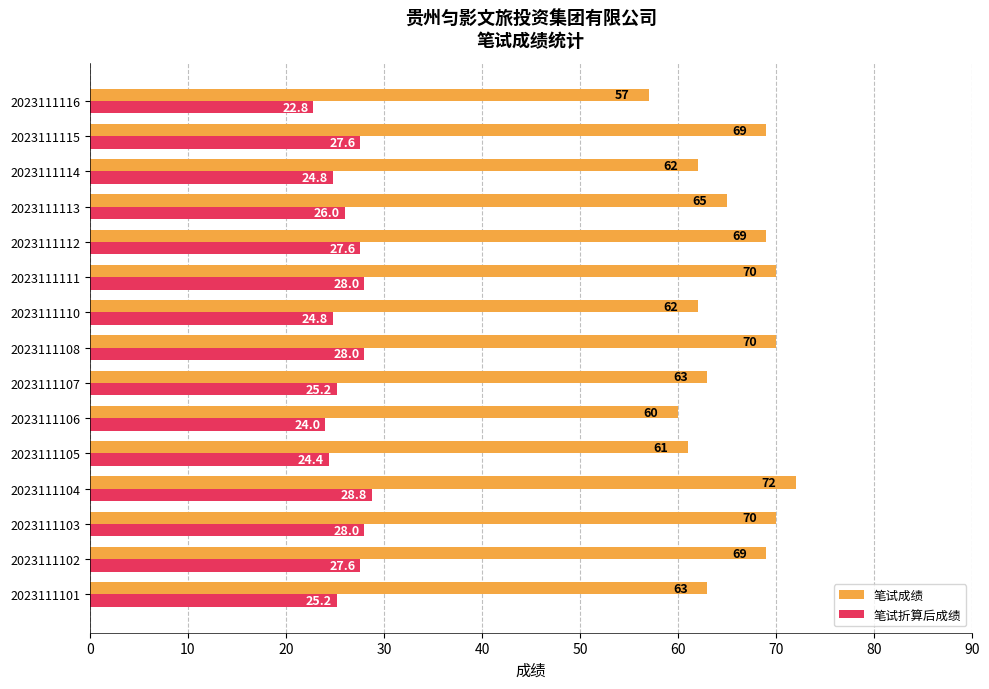

Which series has the widest spread of values?

笔试成绩